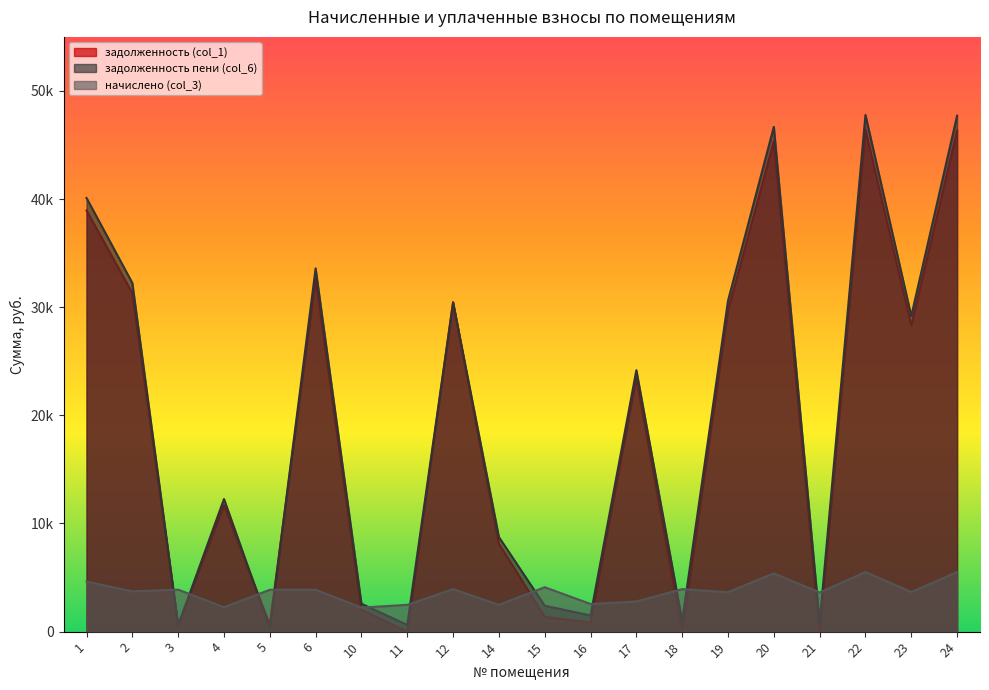

Which category has the lowest value across all series?

11